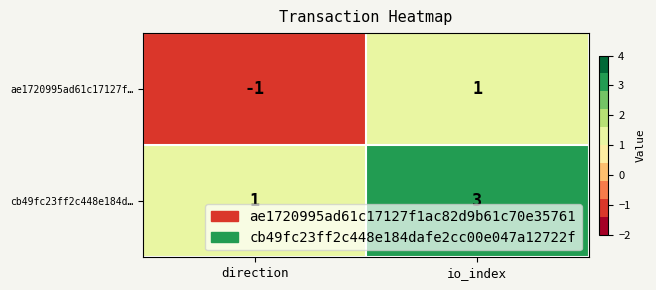

List the series in order of their overall mean, highest first.

cb49fc23ff2c448e184d…, ae1720995ad61c17127f…